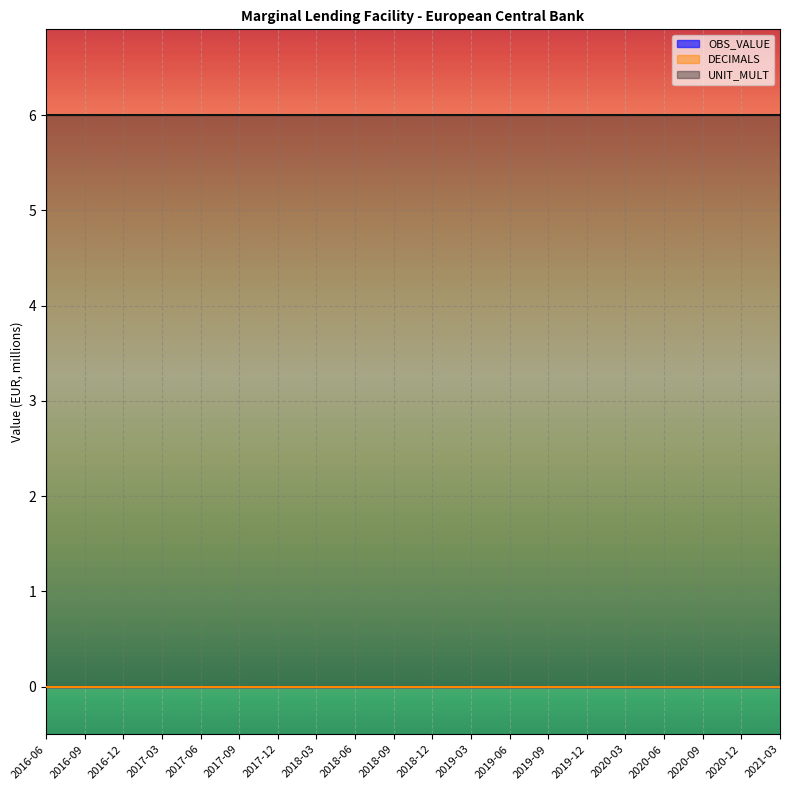

List the series in order of their peak value, highest first.

UNIT_MULT, OBS_VALUE, DECIMALS